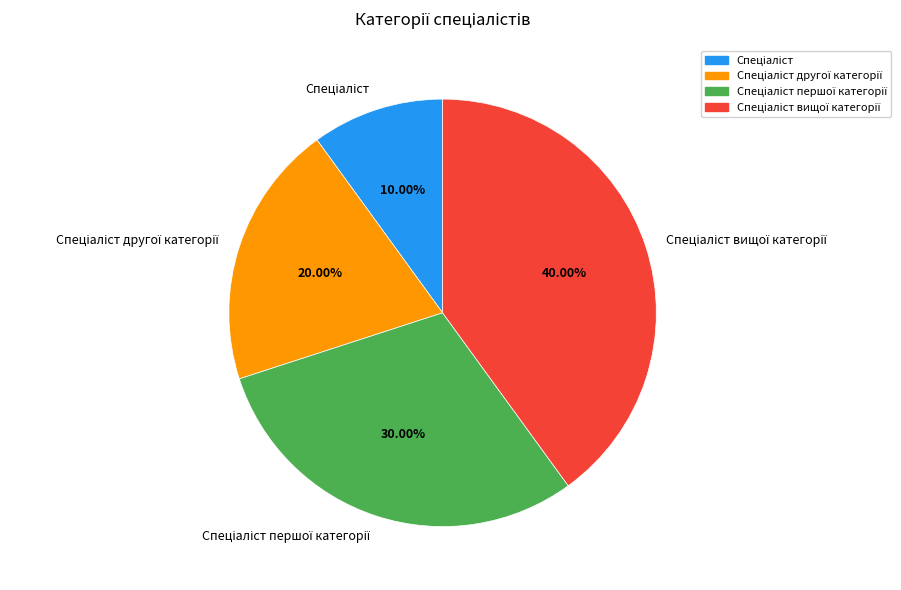

Does any single category account for the majority?

No